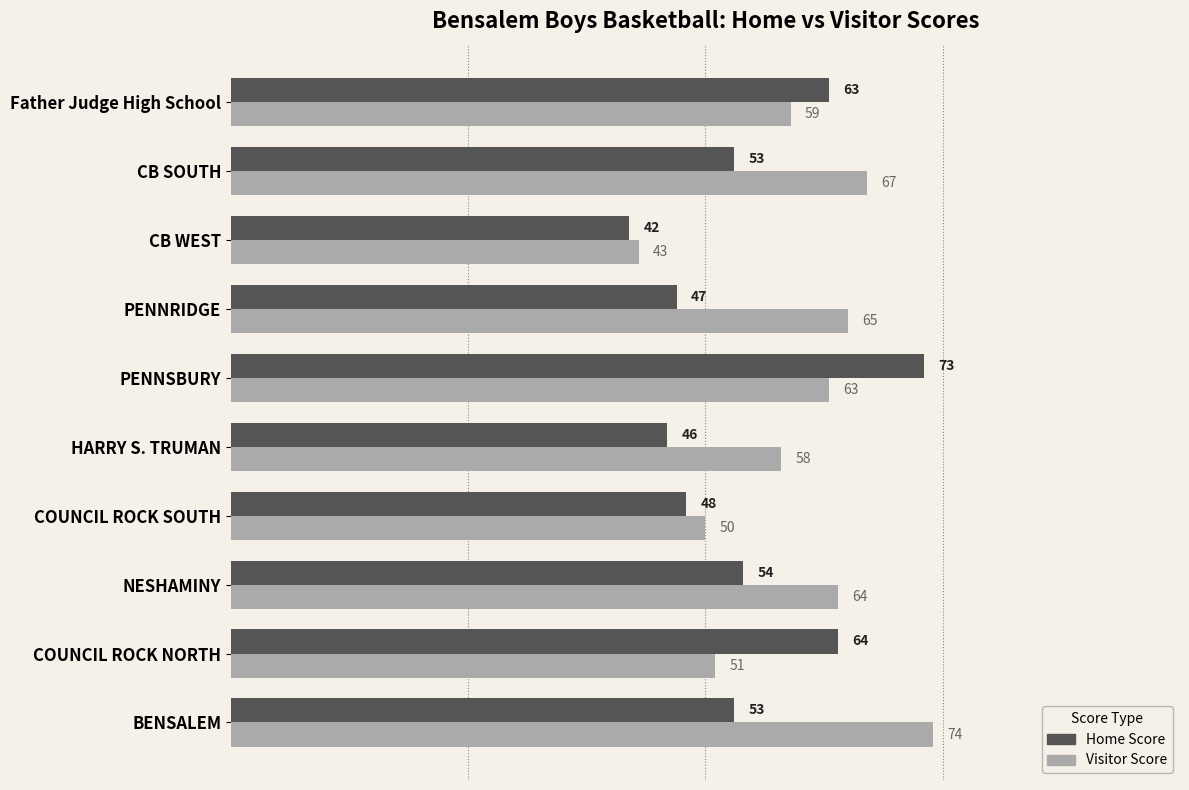

What is the spread (max minus min) of values at Father Judge High School?

4